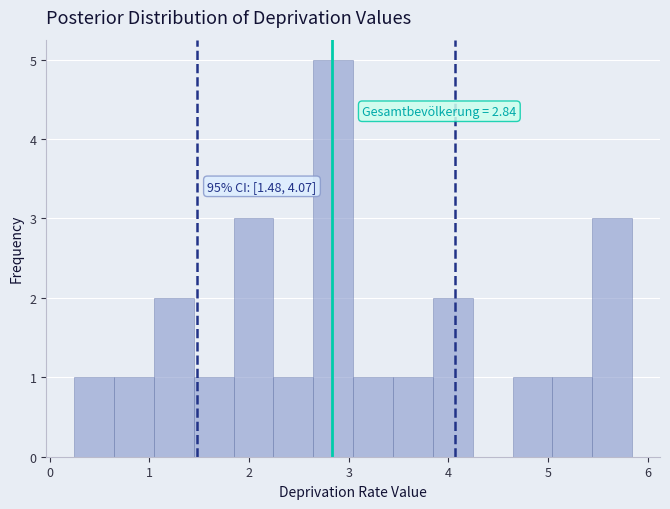

Read against the x-axis, roughly where is the centre of the tallest bar?

2.8